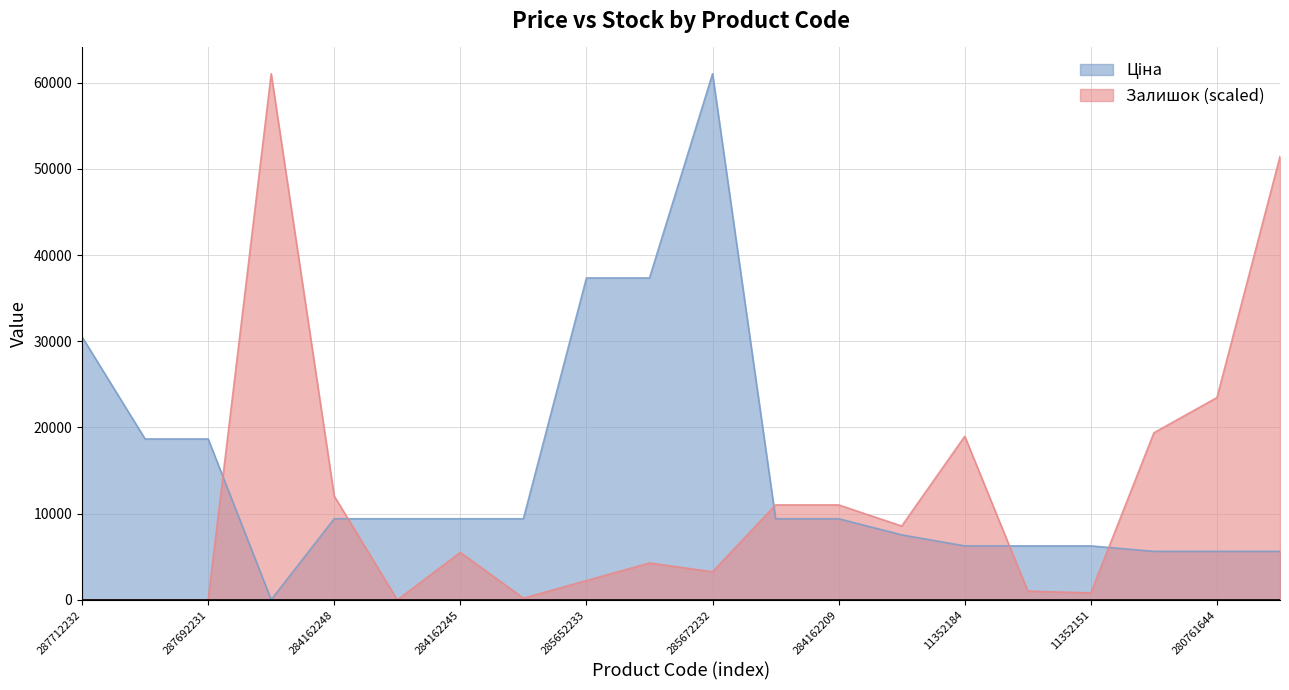

Which series has the largest total across all categories?

Ціна